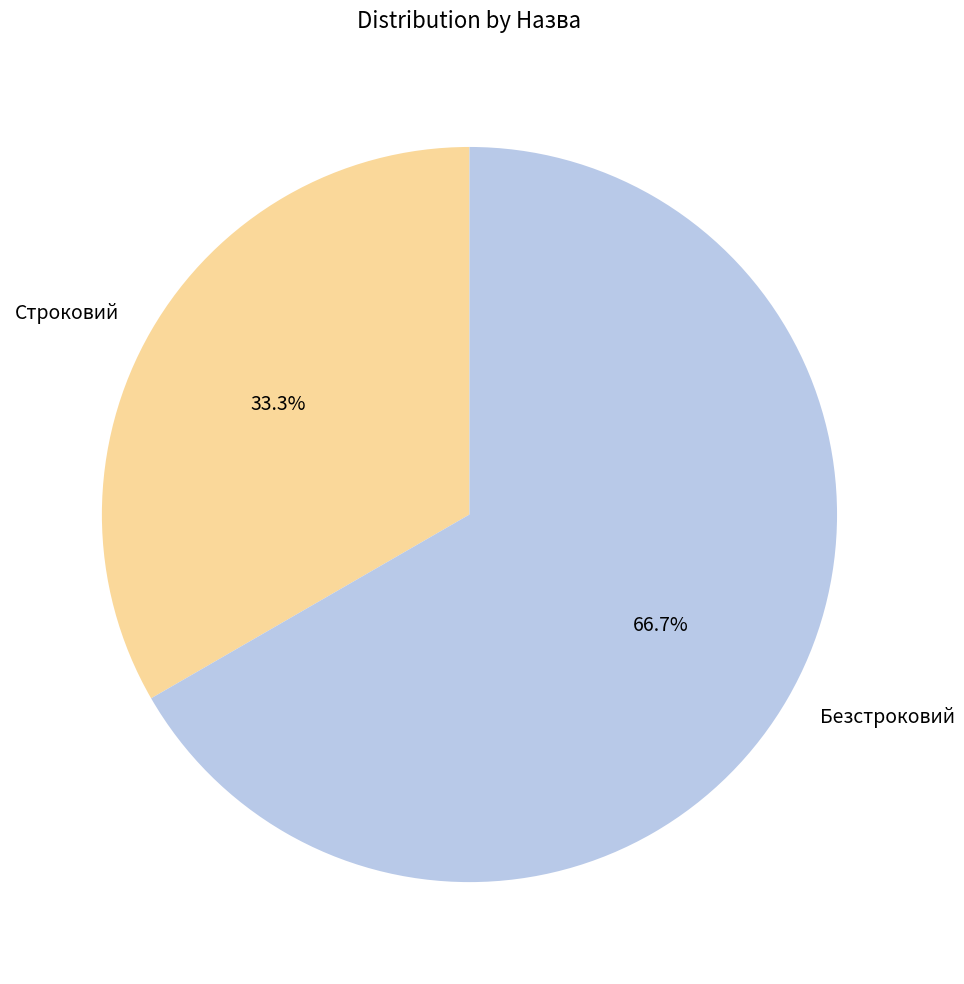

Do Безстроковий and Строковий together represent more than half of the pie?

Yes